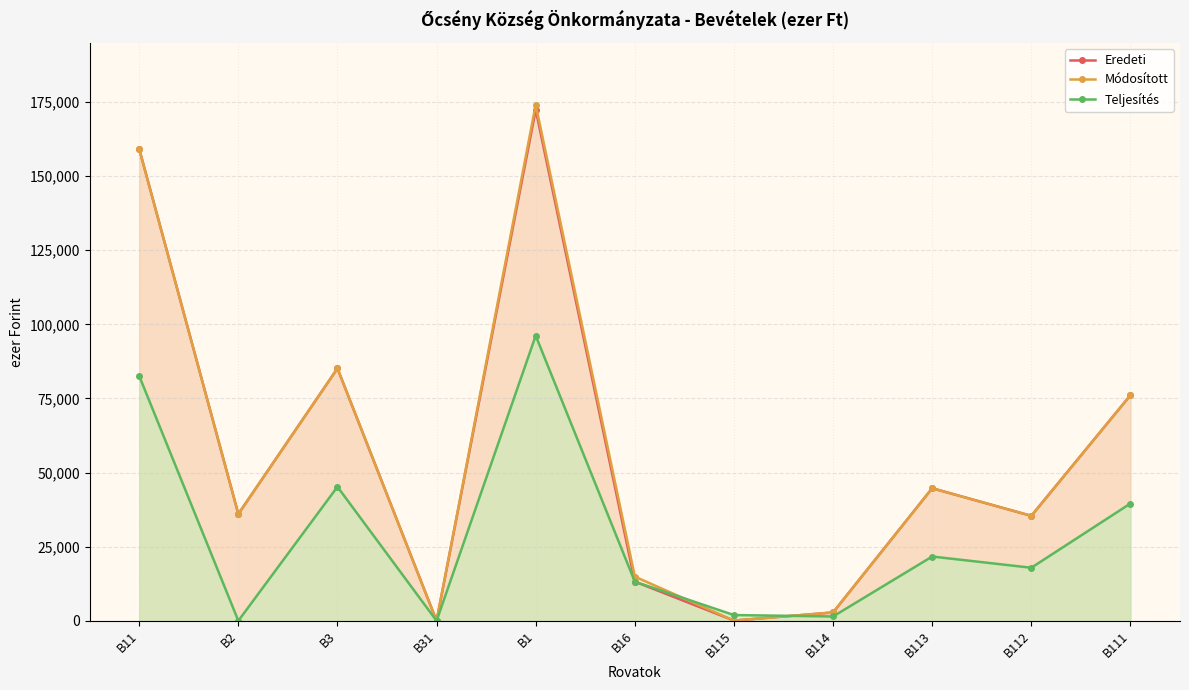

True or false: Eredeti has more than 1 interior local peaks.

True